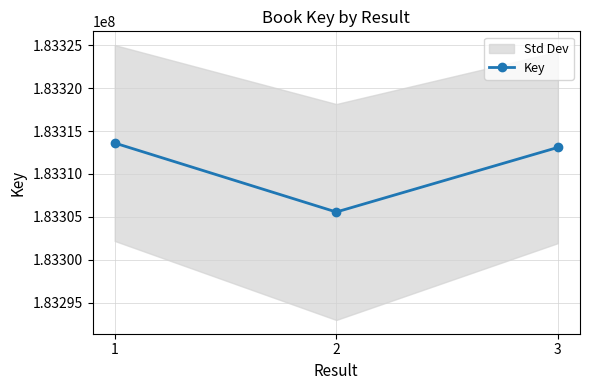

What is the difference between the maximum and minimum values?

8051